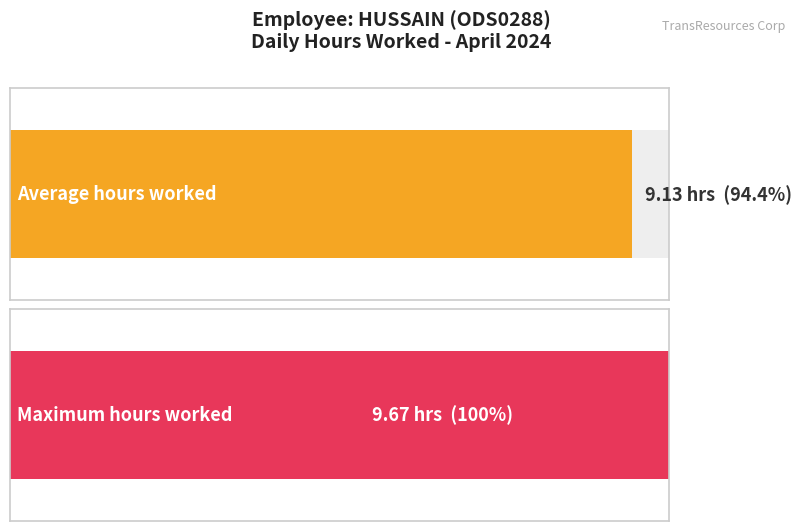

Does the chart contain any negative values?

No